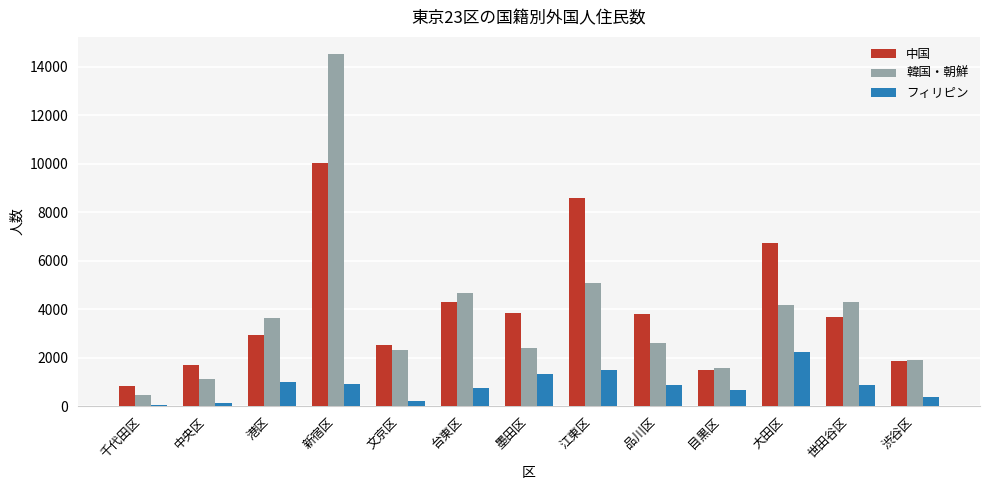

What is the label of the 4th bar from the left?

新宿区